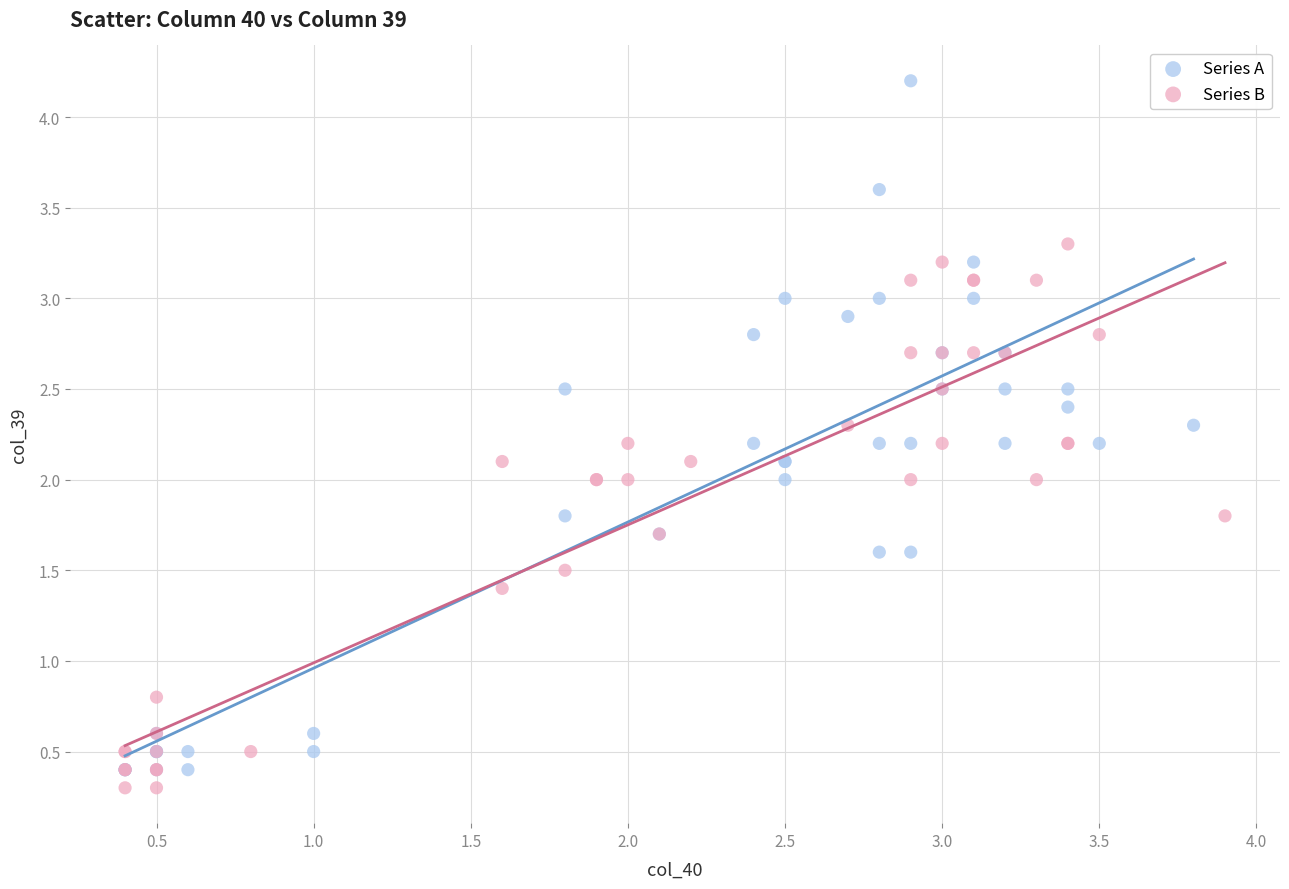

Which series reaches the maximum Y coordinate?

Series A